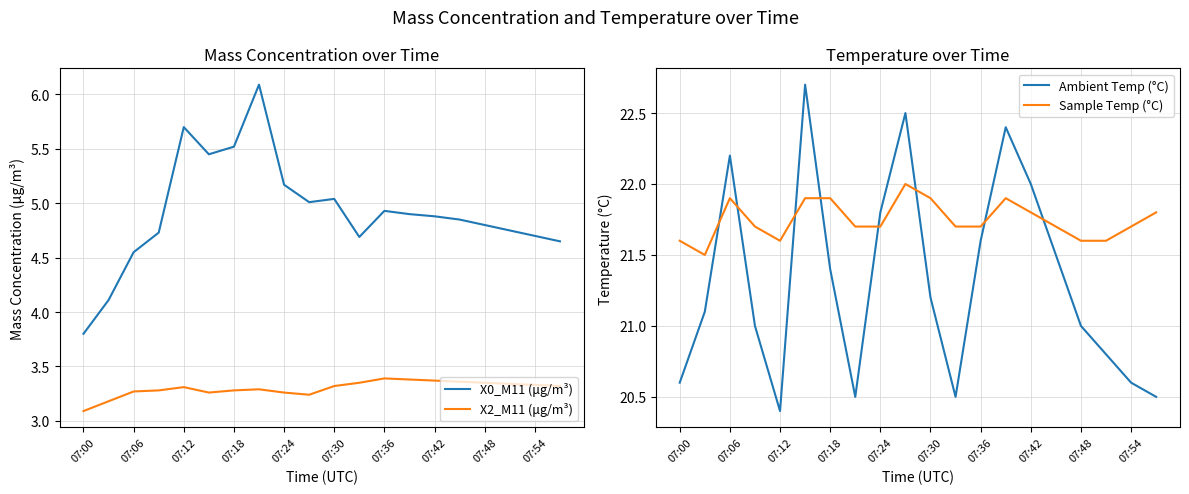

Does the chart have visible grid lines?

Yes